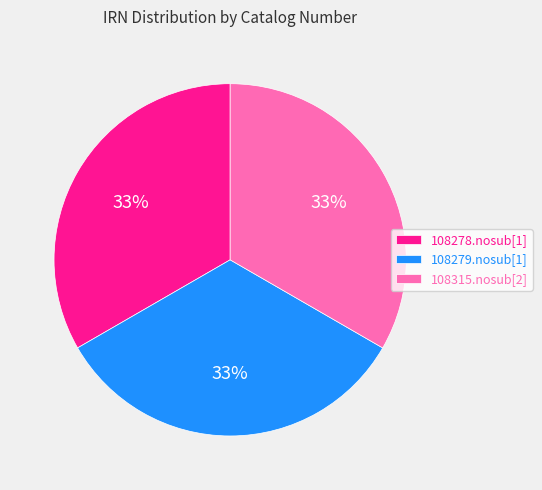

What is the ratio of the value at 108278.nosub[1] to the value at 108315.nosub[2]?

1.0